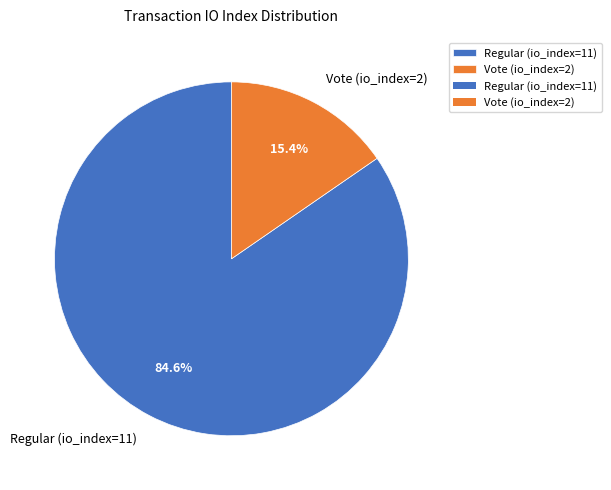

Combined, what portion of the pie is Vote (io_index=2) and Regular (io_index=11)?

100.0%